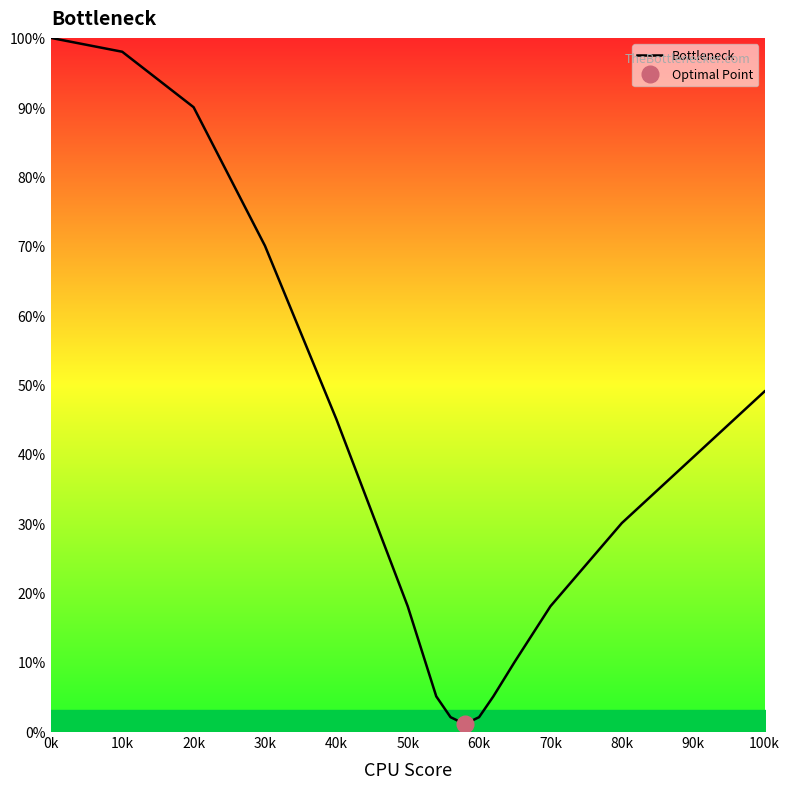

Reading left to right, what are all the values shown in this chart?

100	98	90	70	45	18	5	2	1	2	5	10	18	30	49